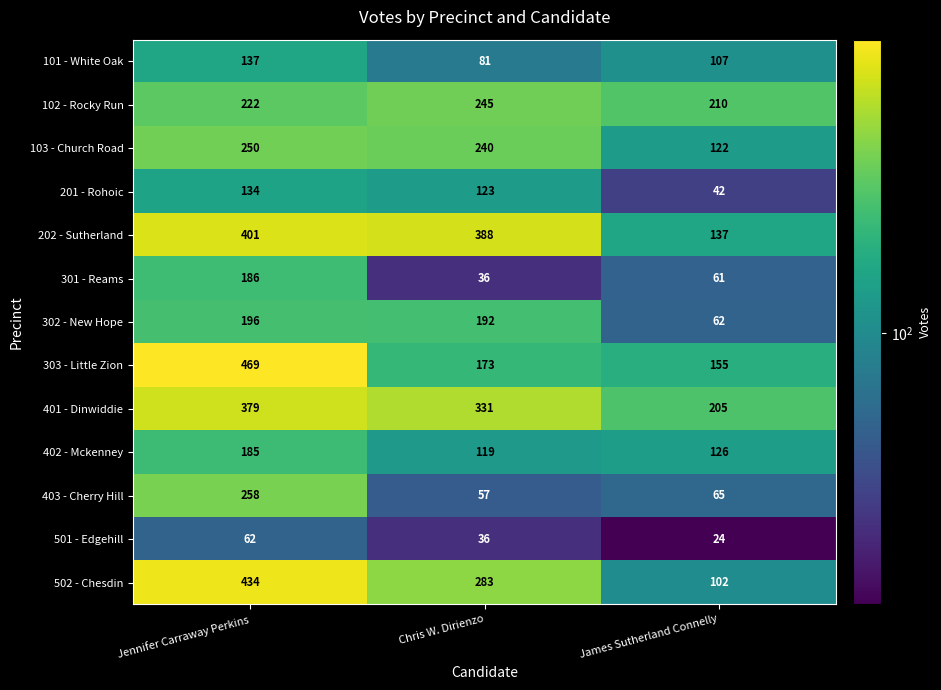

Which label corresponds to the largest value in the chart?

Jennifer Carraway Perkins